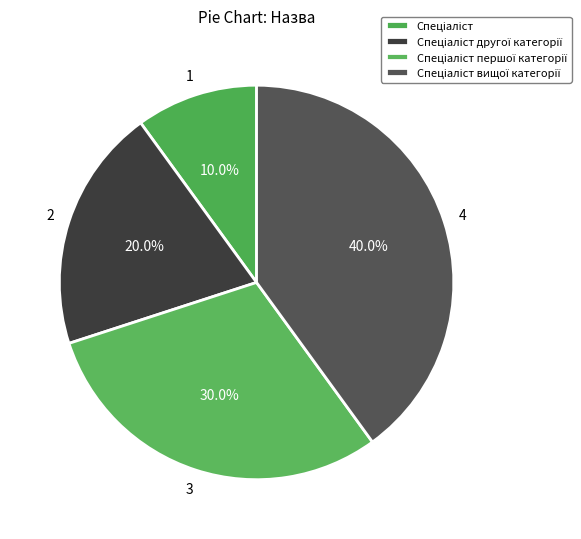

True or false: Спеціаліст вищої категорії accounts for 40% of the total.

True